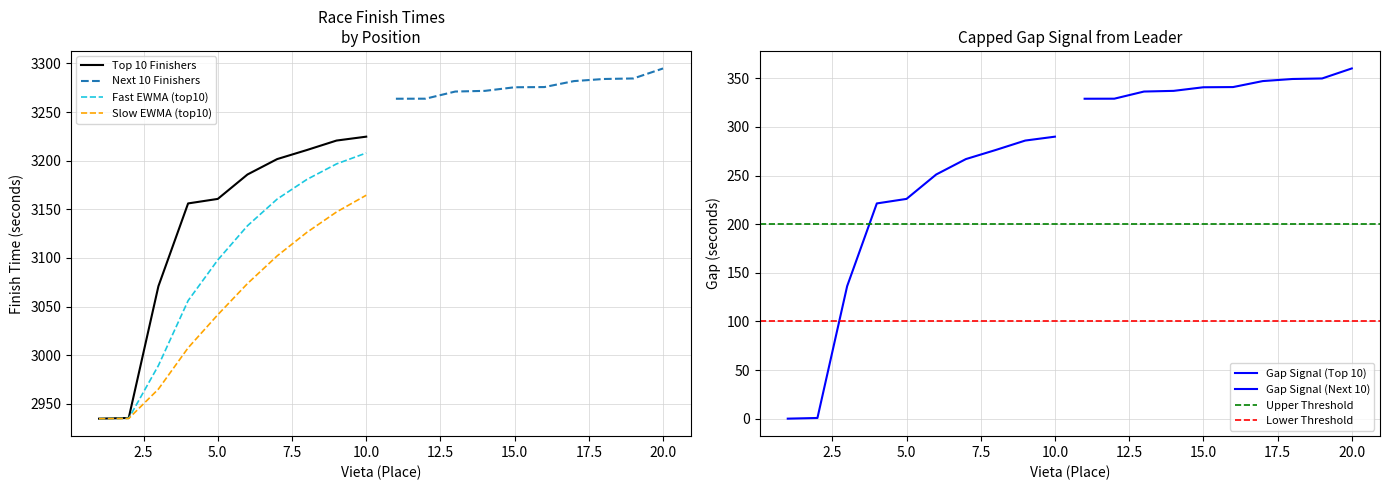

What is the lowest value of the Top 10 Finishers series?

2934.7